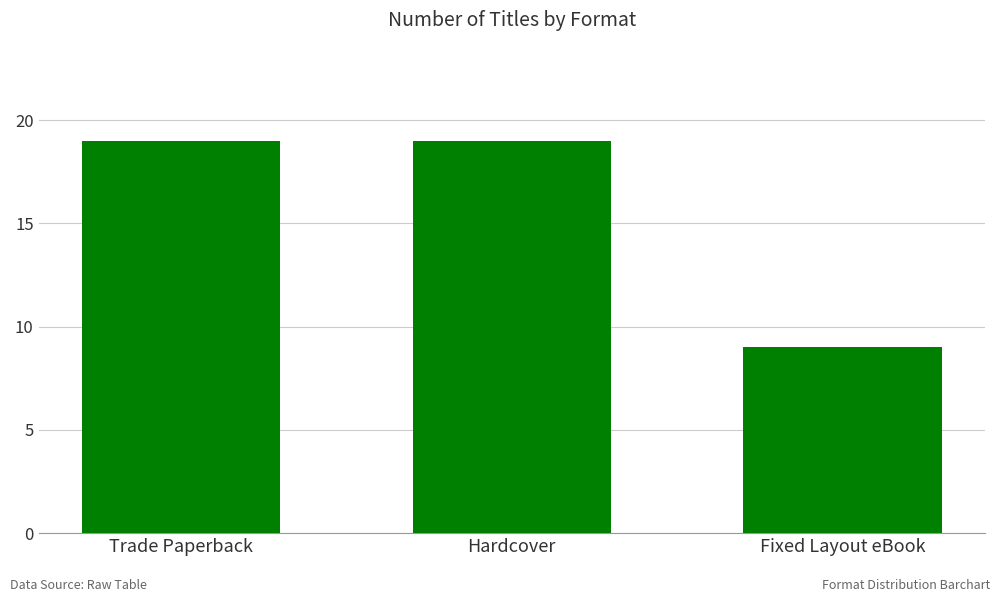

Reading left to right, what are all the values shown in this chart?

Trade Paperback=19	Hardcover=19	Fixed Layout eBook=9